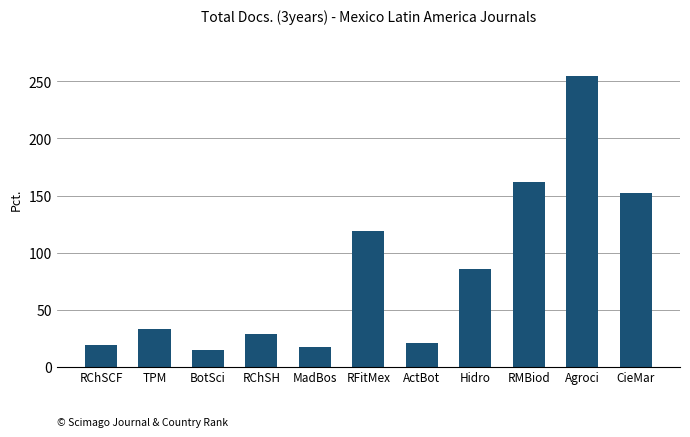

What is the difference between the maximum and minimum values?

240